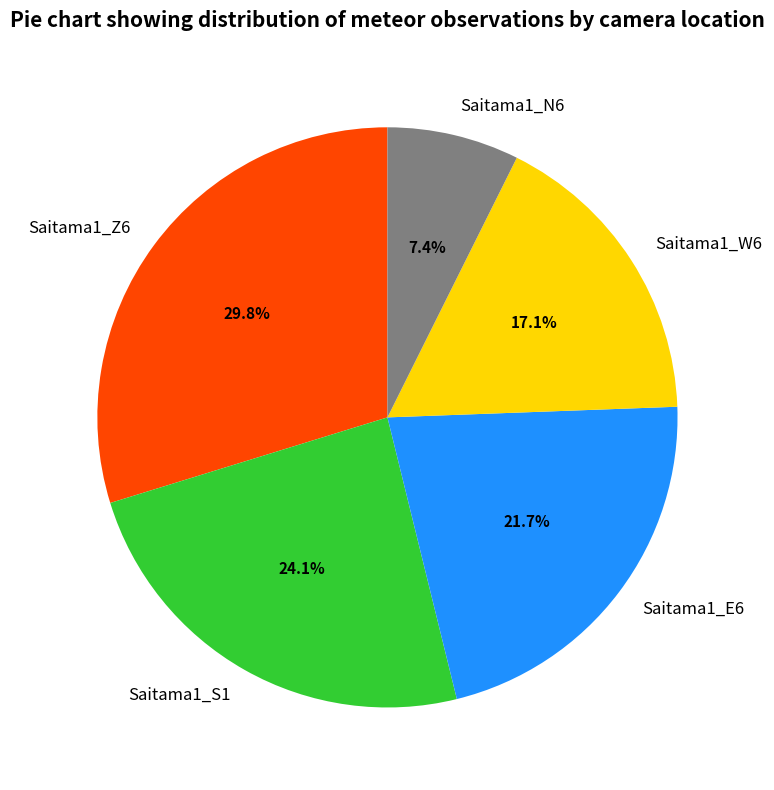

Do Saitama1_Z6 and Saitama1_S1 together represent more than half of the pie?

Yes